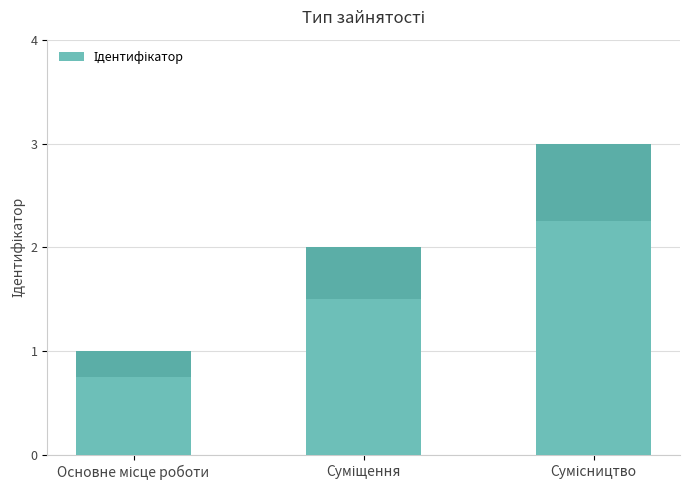

List the labels in order of value, smallest first.

Основне місце роботи, Суміщення, Сумісництво